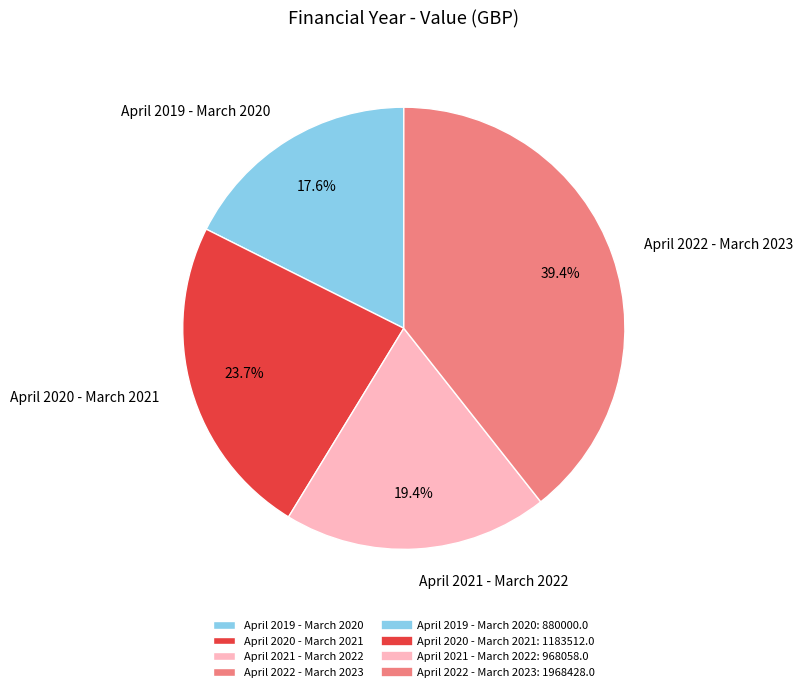

What portion of the pie excludes April 2022 - March 2023?

60.6%